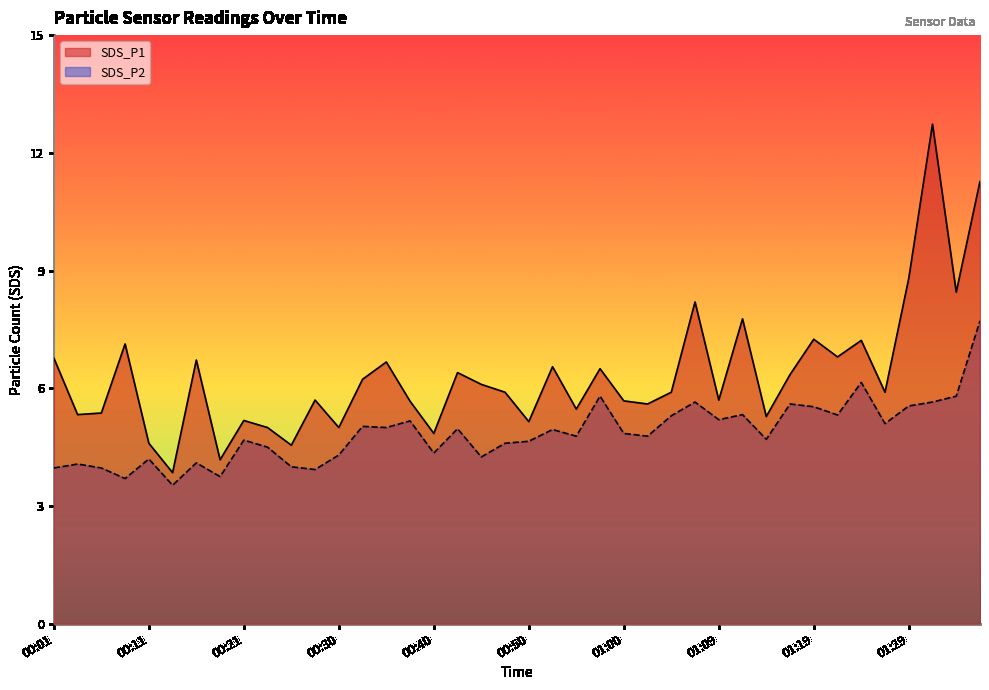

True or false: SDS_P1 has a value of 5.9 at 00:47.

True